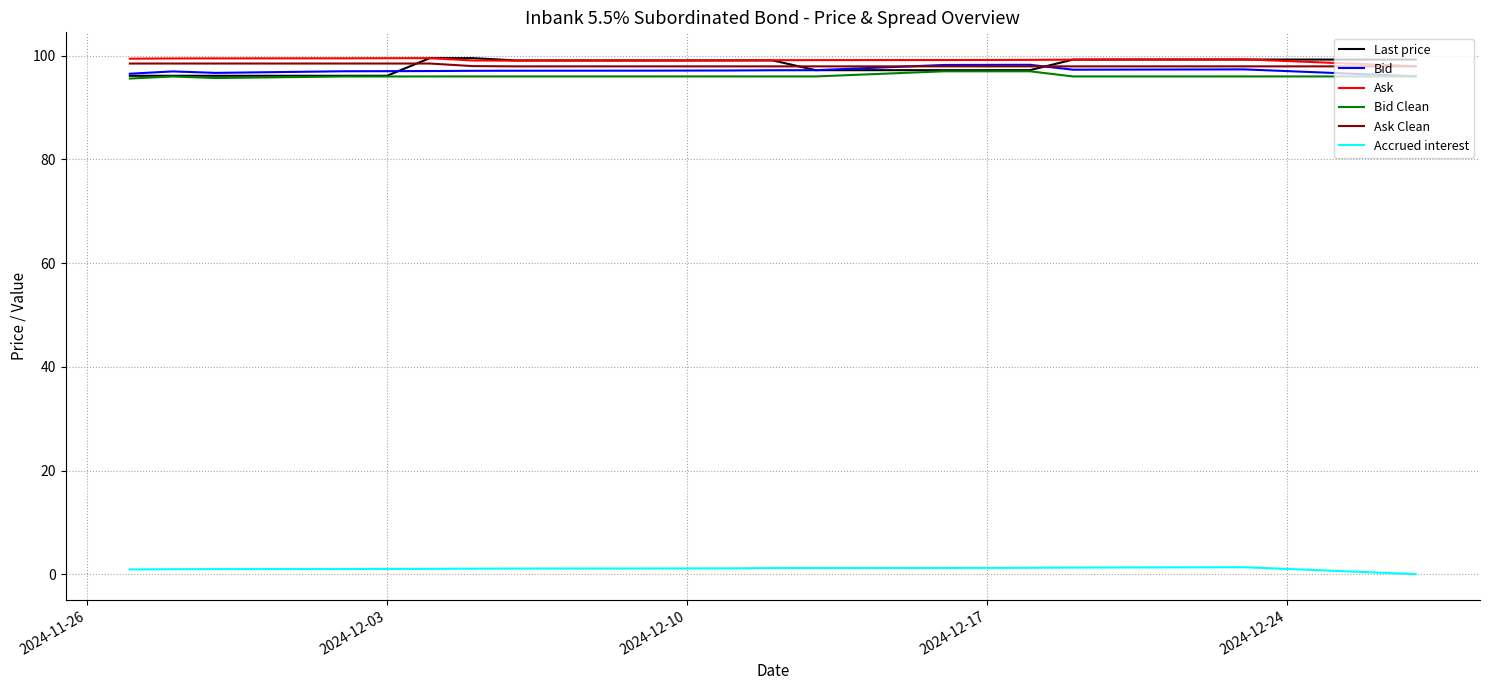

Which series has the largest total across all categories?

Ask